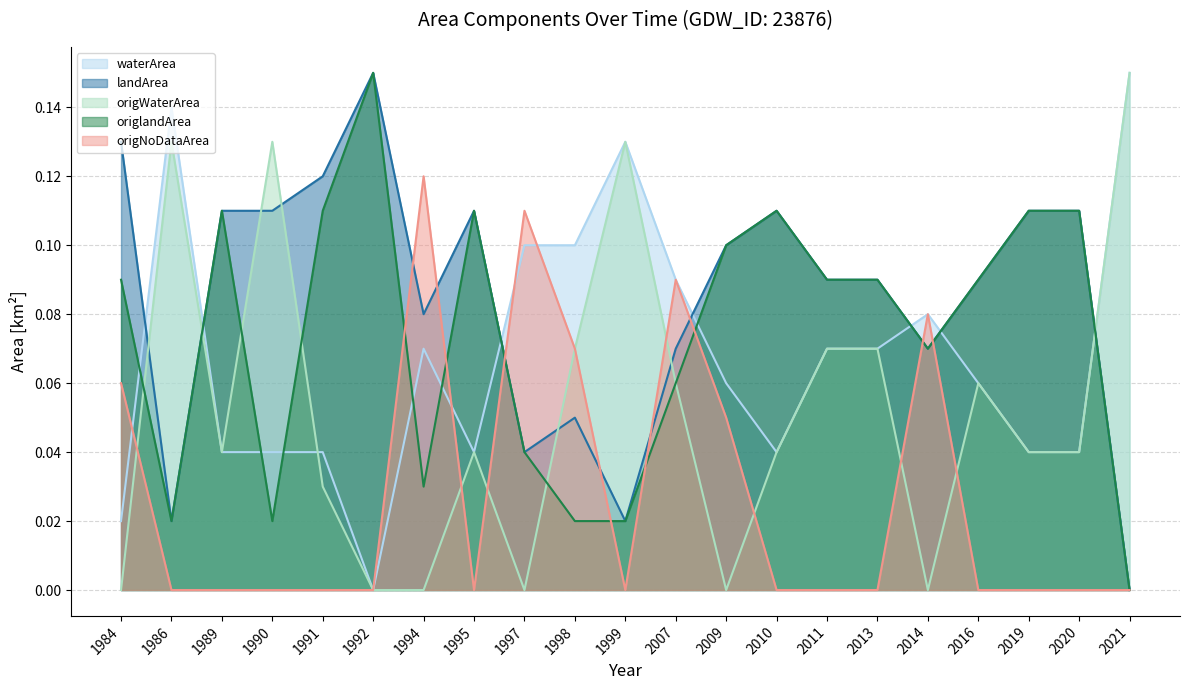

Which category has the lowest value across all series?

1992